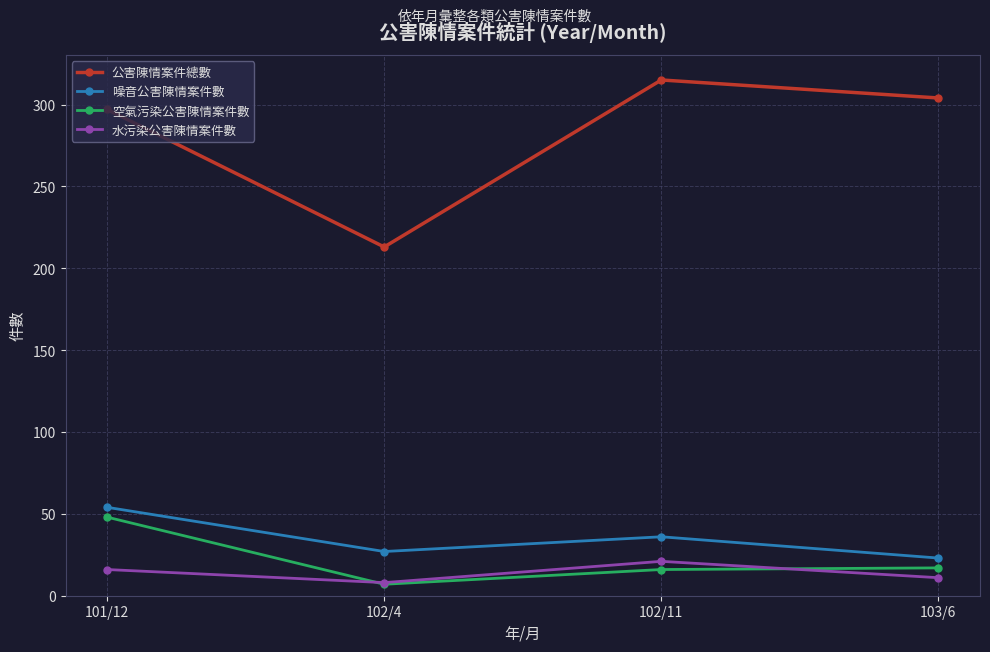

What is the difference between the 空氣污染公害陳情案件數 values at 101/12 and 102/4?

41